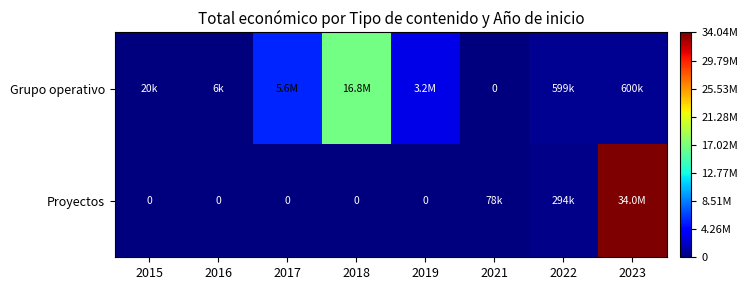

What is the average value of the Grupo operativo series?

3336476.4